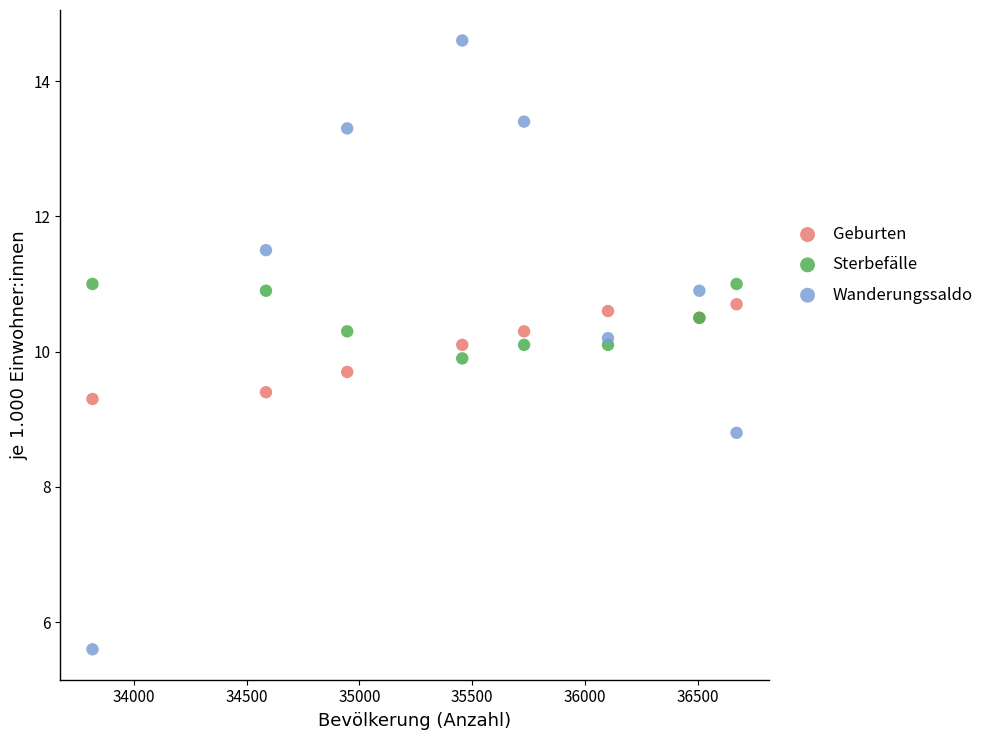

Which series contains the lowest Y value?

Wanderungssaldo